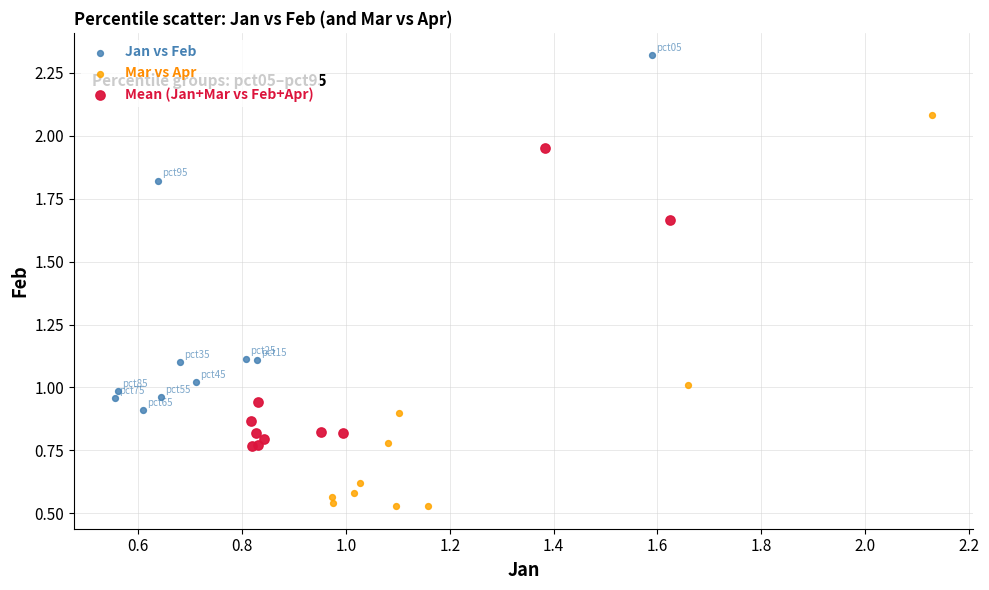

Which series contains the lowest Y value?

Mar vs Apr